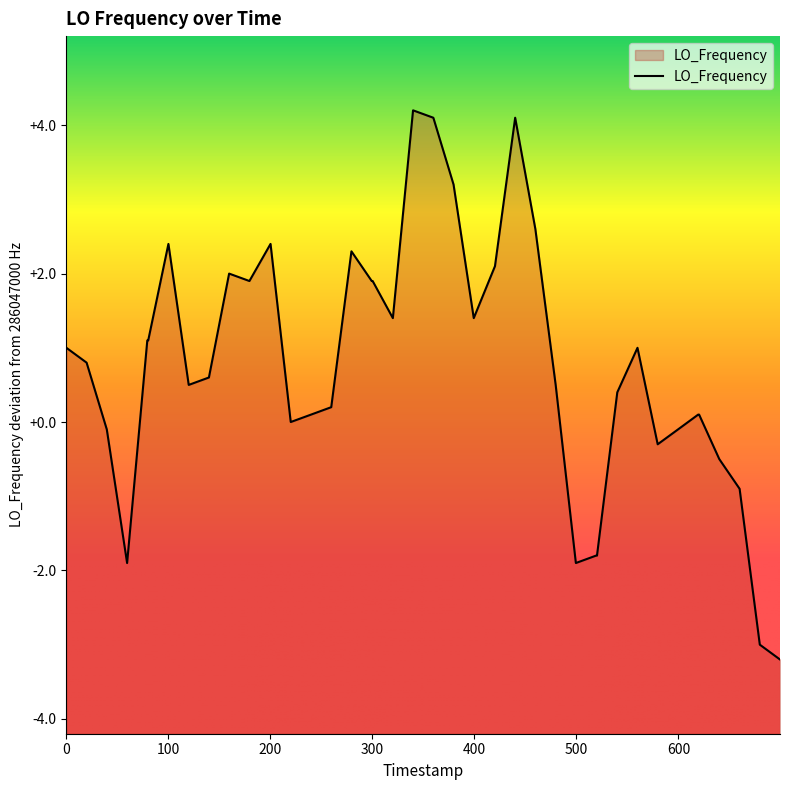

Does the chart display data point markers on the line(s)?

No